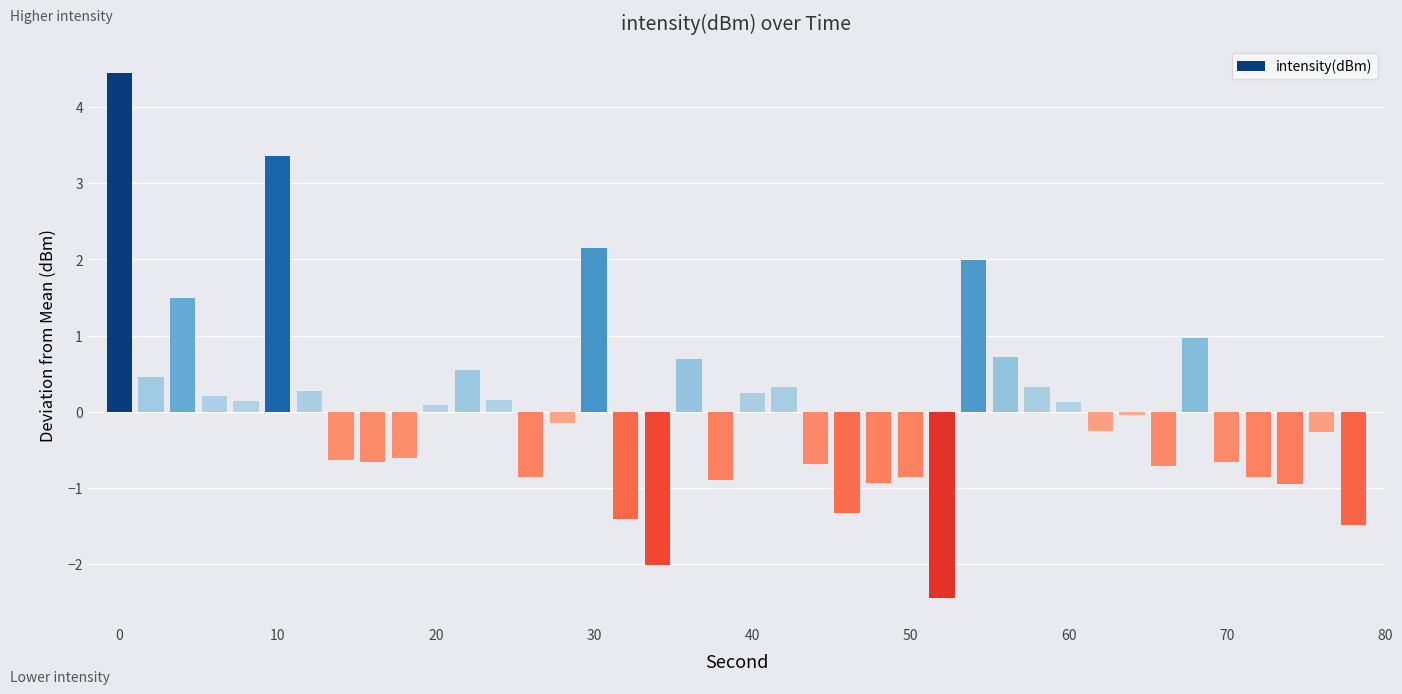

What is the minimum value shown in the chart?

-2.4